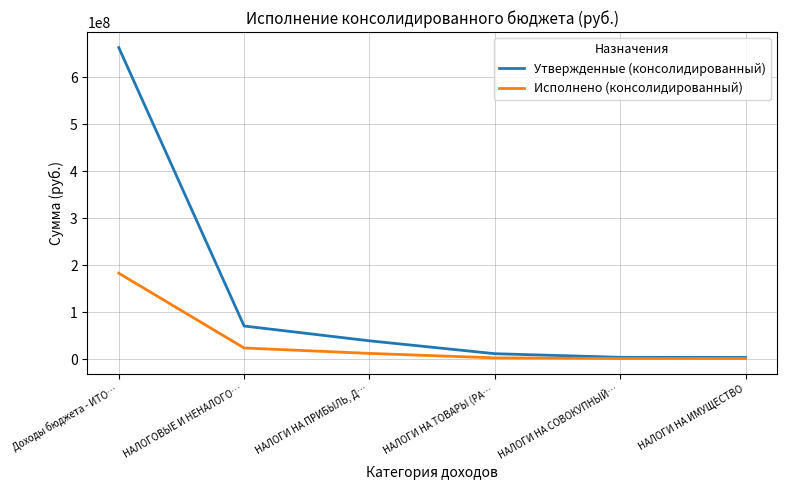

True or false: Утвержденные (консолидированный) has more than 1 interior local peaks.

False